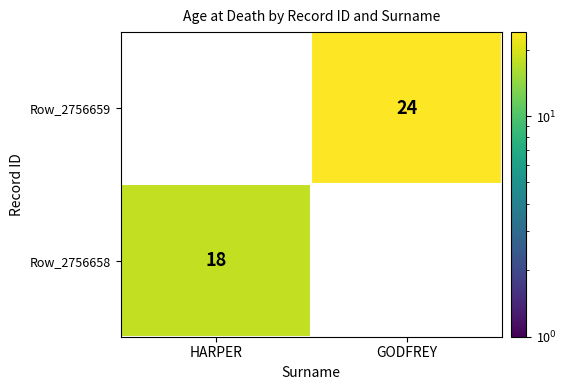

Between HARPER and GODFREY, which is larger?

GODFREY